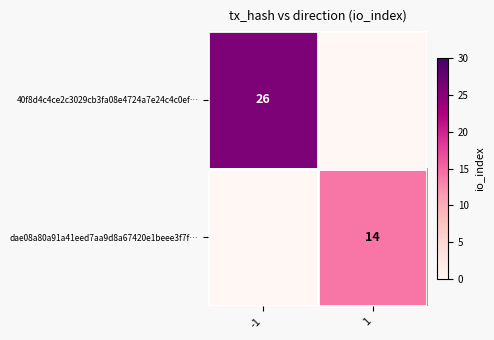

True or false: dae08a80a91a41eed7aa9d8a67420e1beee3f7f… has a value of 9 at 1.

False